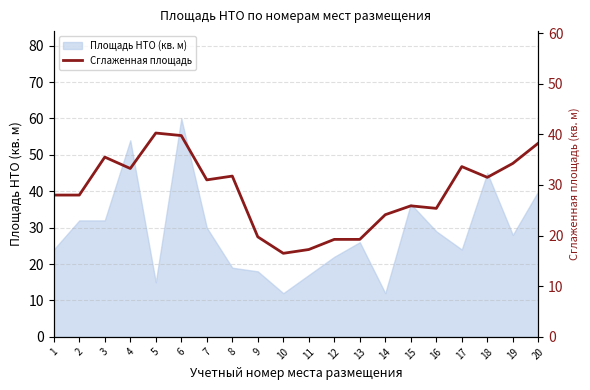

What is the sum of all values?

572.5